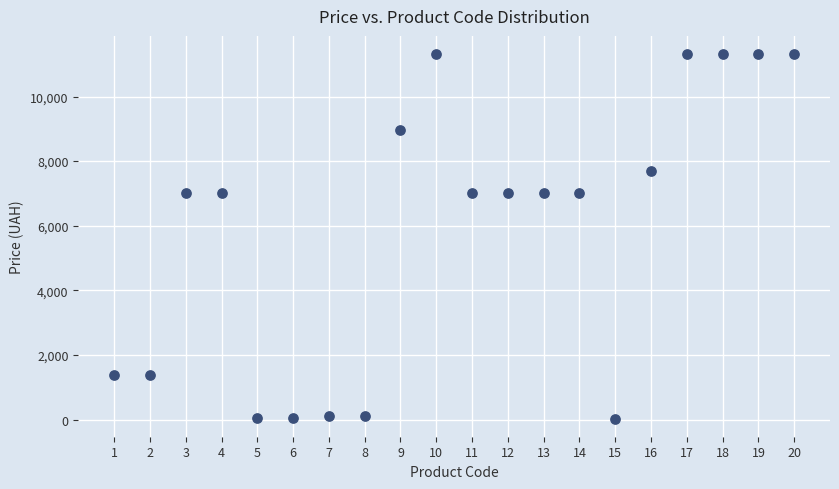

What is the range of Y values (max minus min)?

11280.4